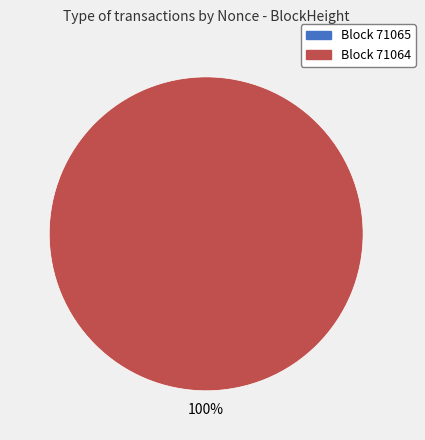

Count the number of slices in the pie.

2